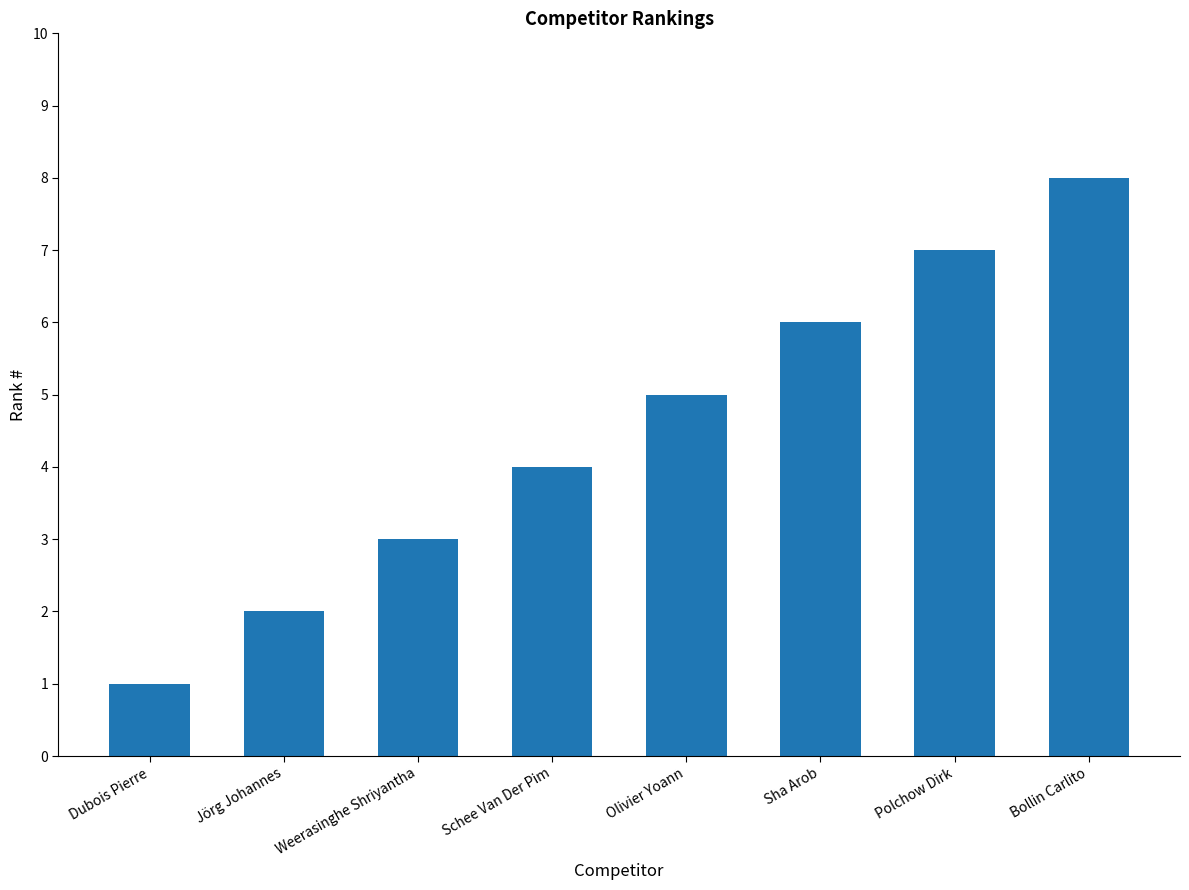

Which label corresponds to the smallest value in the chart?

Dubois Pierre